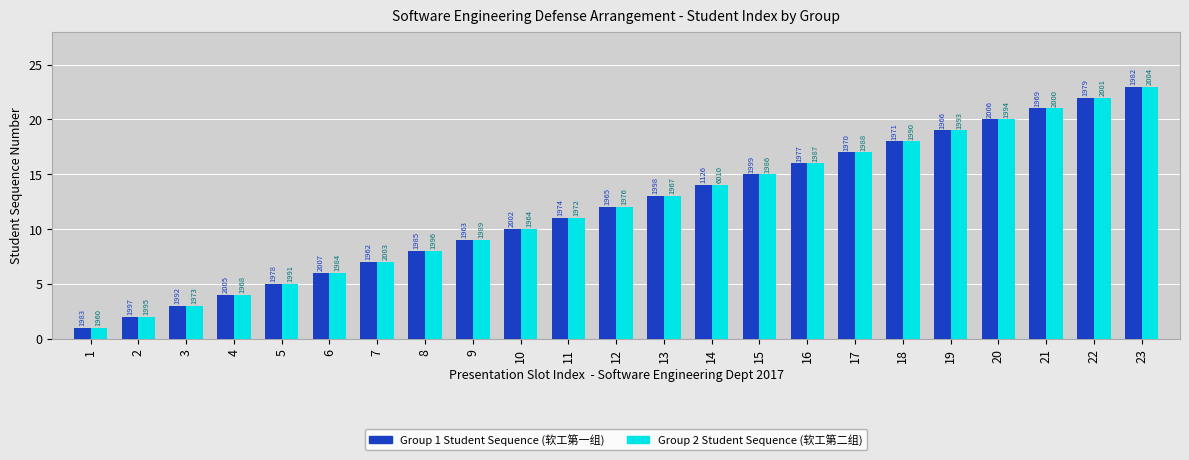

Are the bars grouped side by side (vs. stacked)?

Yes